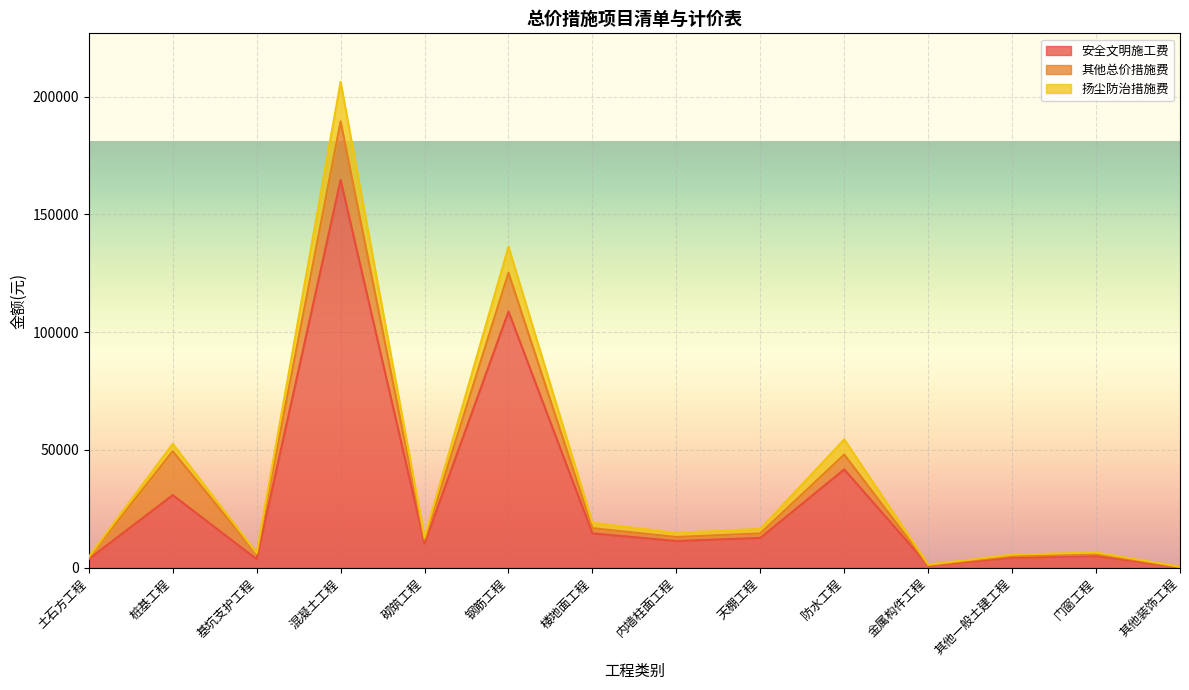

Where does the 扬尘防治措施费 series first go above 14825?

桩基工程